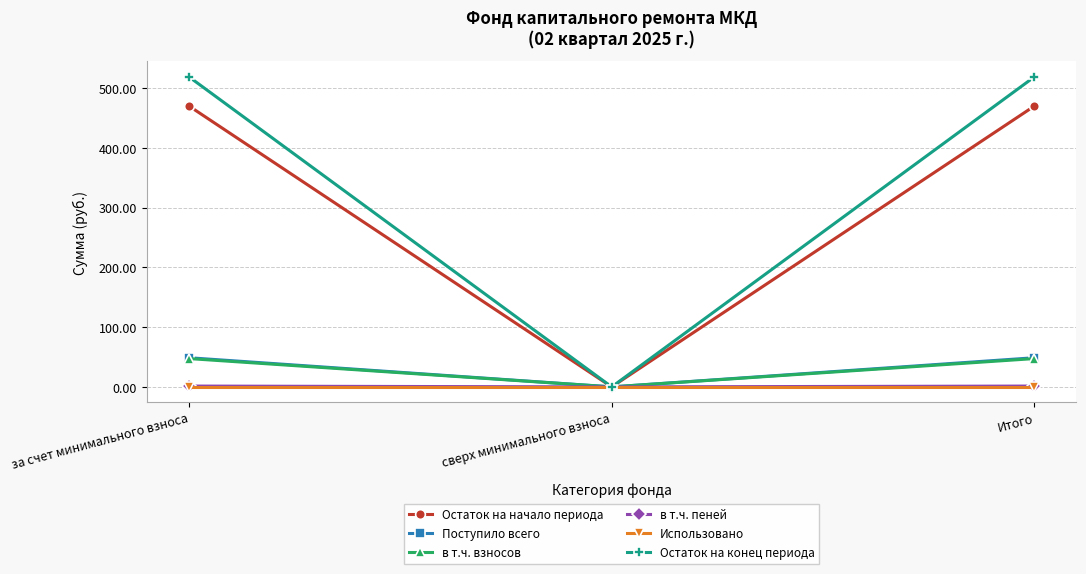

What is the sum of the Остаток на конец периода values at Итого and сверх минимального взноса?

519.0